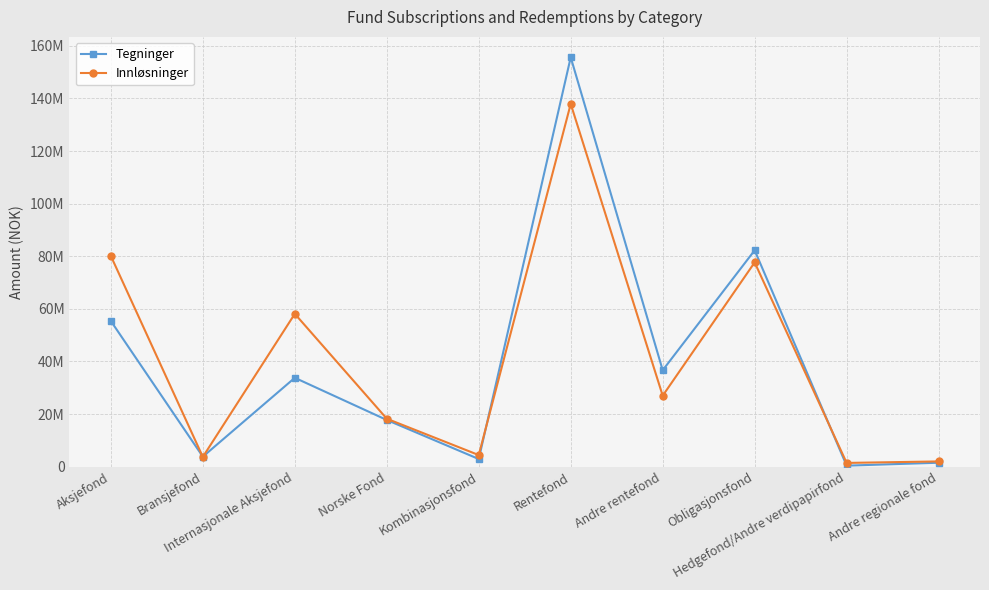

What is the label of the 1st point from the right?

Andre regionale fond